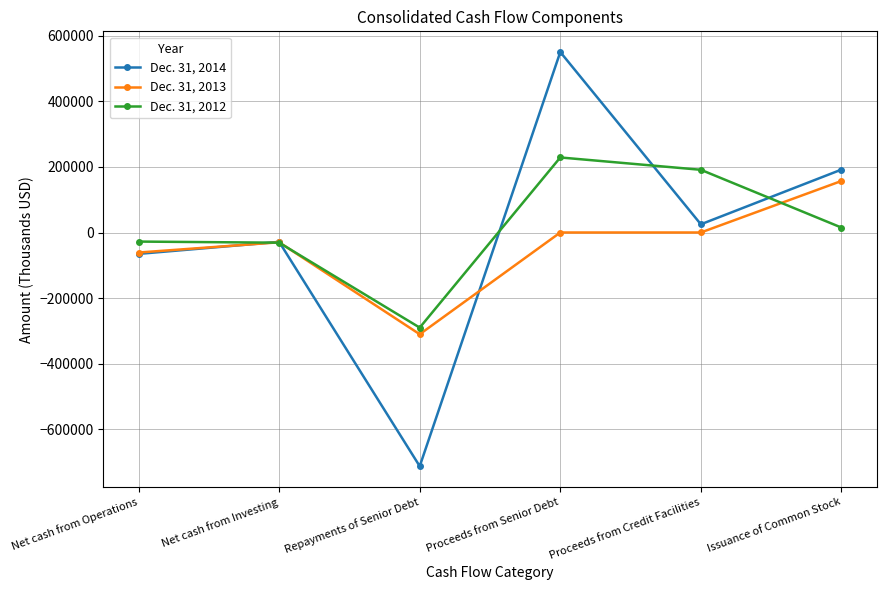

How many lines are shown in the chart?

3